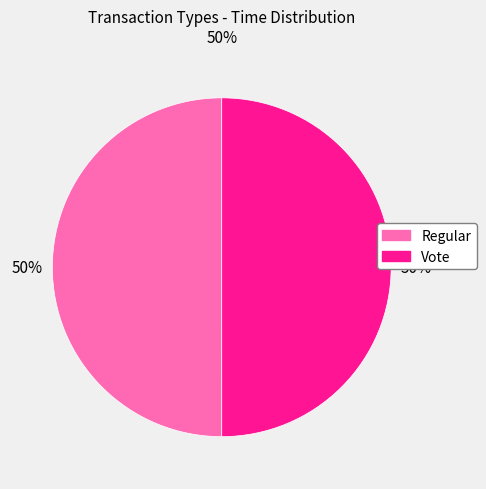

Is the sum of Regular and Vote greater than half?

Yes